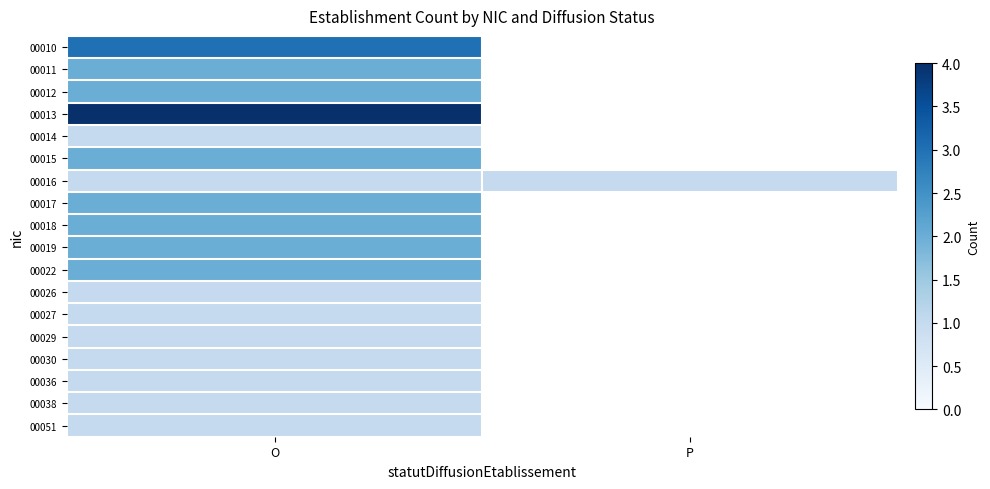

List the labels in order of 00018 value, largest first.

O, P